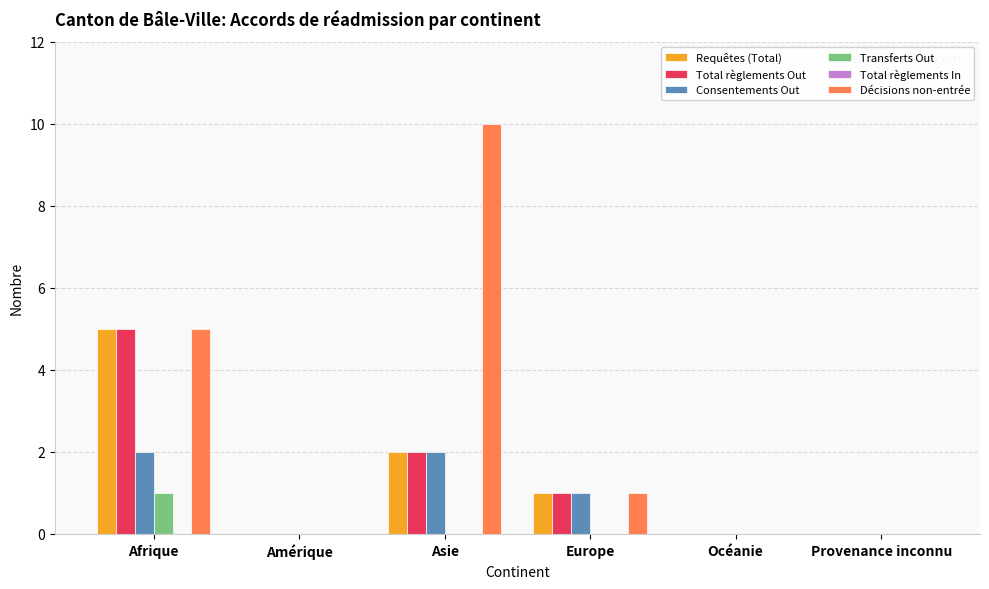

Which label corresponds to the largest value in the chart?

Asie